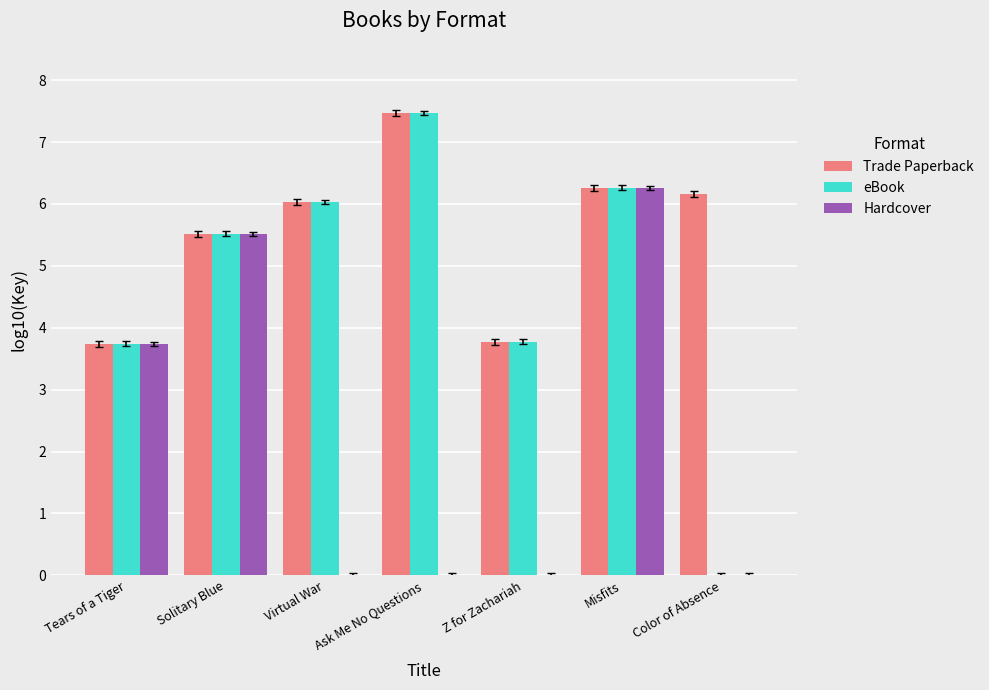

What is the highest value of the Trade Paperback series?

7.5